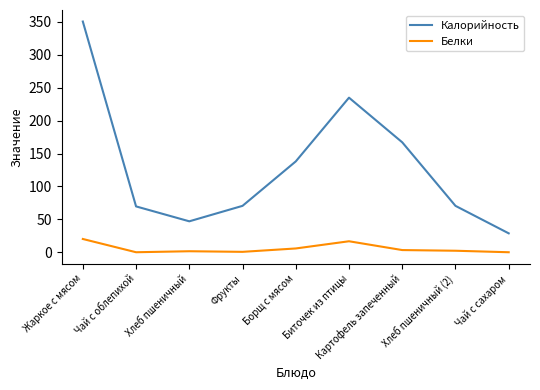

At which category does the chart reach its peak across all series?

Жаркое с мясом